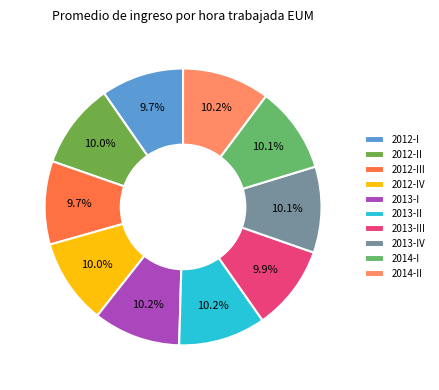

True or false: 2013-IV accounts for 10% of the total.

True